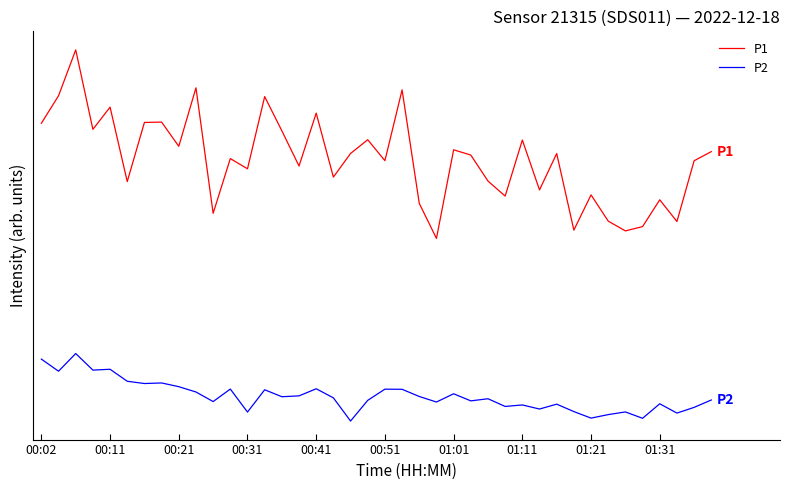

Reading left to right, list all the values displayed in this chart.

P1: 23.7	25.3	28.0	23.4	24.7	20.3	23.8	23.8	22.4	25.8	18.5	21.7	21.1	25.3	23.3	21.2	24.3	20.6	22.0	22.8	21.5	25.7	19.0	17.0	22.2	21.9	20.3	19.5	22.7	19.8	22.0	17.5	19.5	18.0	17.4	17.7	19.2	18.0	21.5	22.1
P2: 9.9	9.2	10.3	9.3	9.3	8.6	8.5	8.5	8.3	8.0	7.5	8.2	6.8	8.1	7.7	7.8	8.2	7.7	6.3	7.5	8.2	8.2	7.7	7.4	7.9	7.5	7.6	7.2	7.3	7.0	7.3	6.9	6.5	6.7	6.8	6.5	7.3	6.8	7.1	7.5